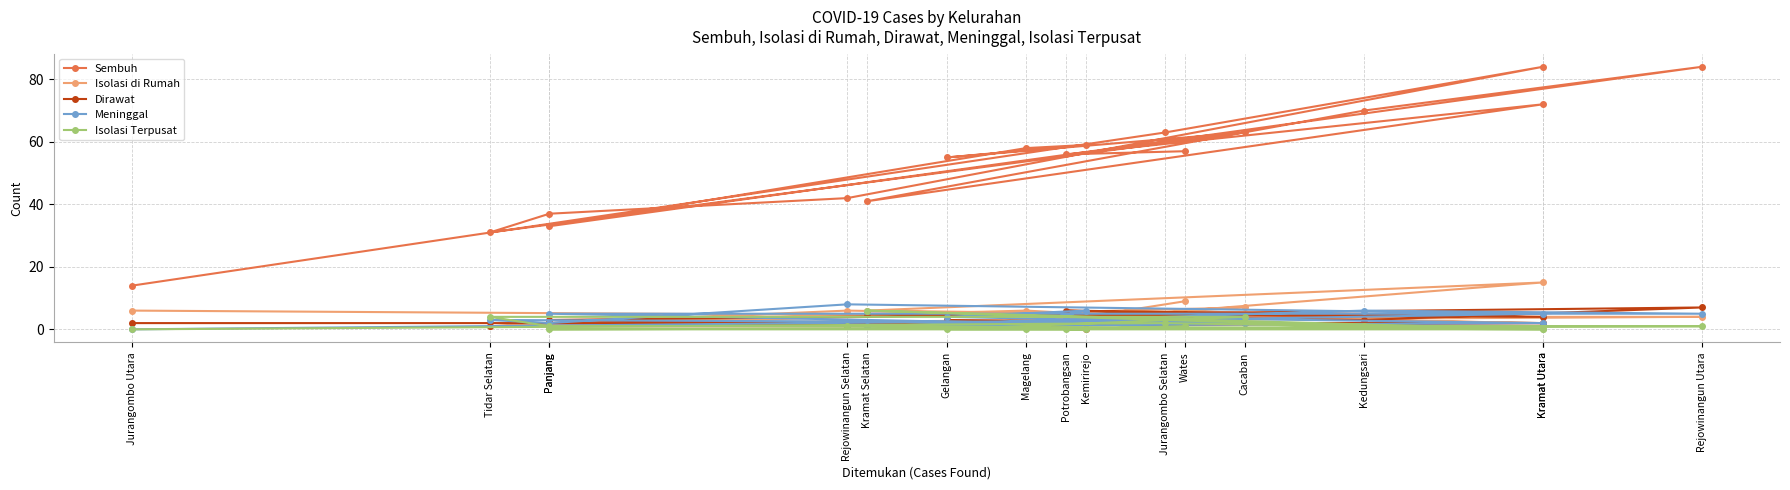

In Isolasi di Rumah, how many points are lower than both neighbors (excluding endpoints)?

5